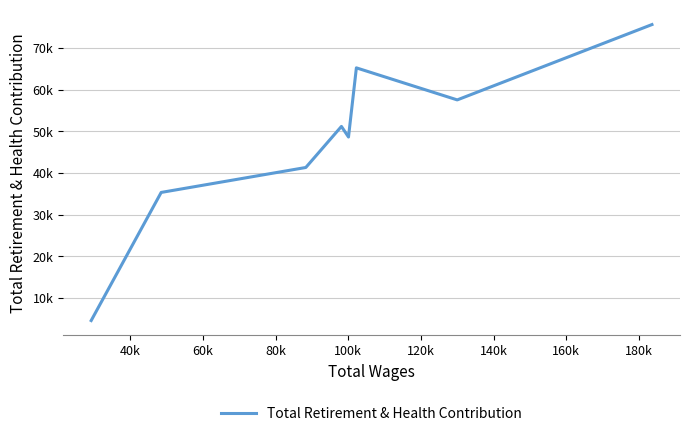

Does the chart display data point markers on the line(s)?

No